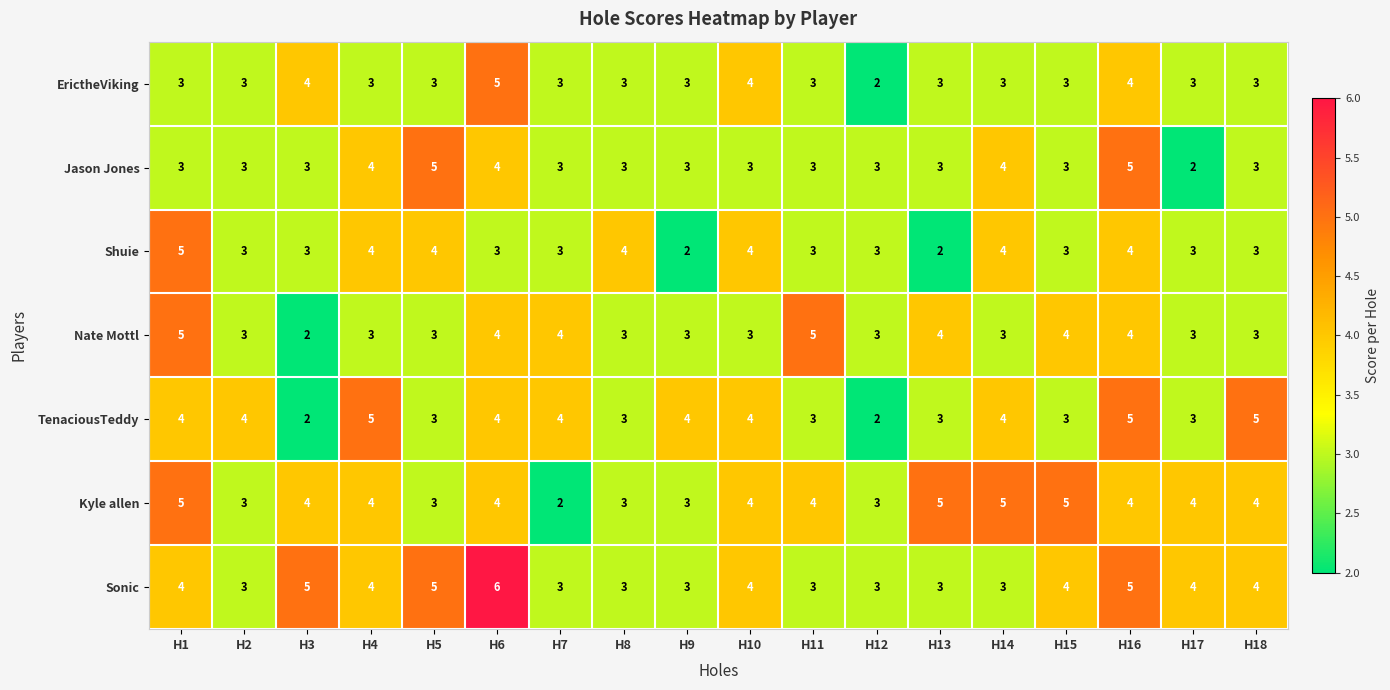

What is the average value of the Jason Jones series?

3